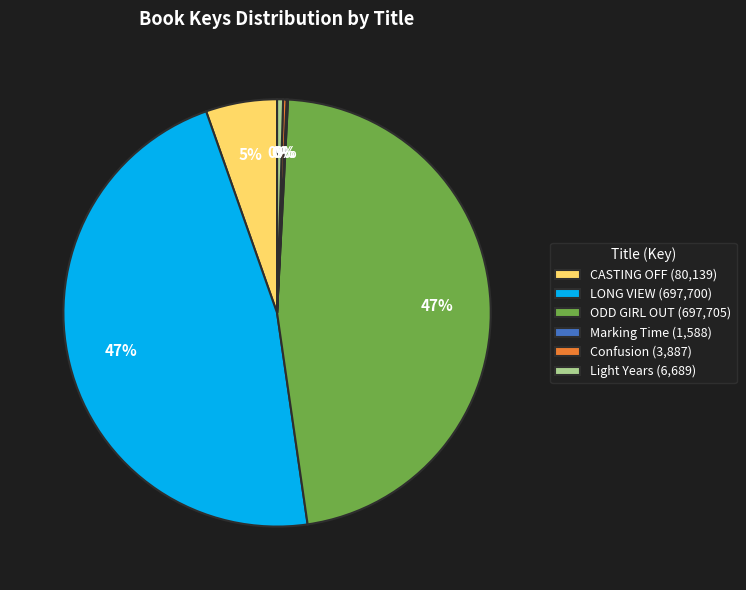

Approximately how many times larger is the value at ODD GIRL OUT compared to Light Years?

104.3